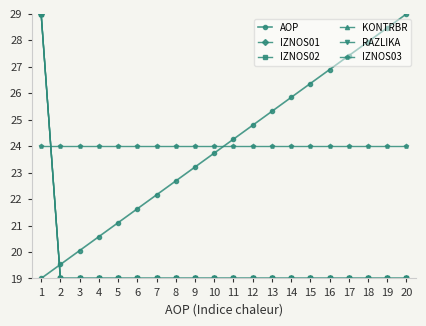

Is this an area chart (filled region under the line)?

No